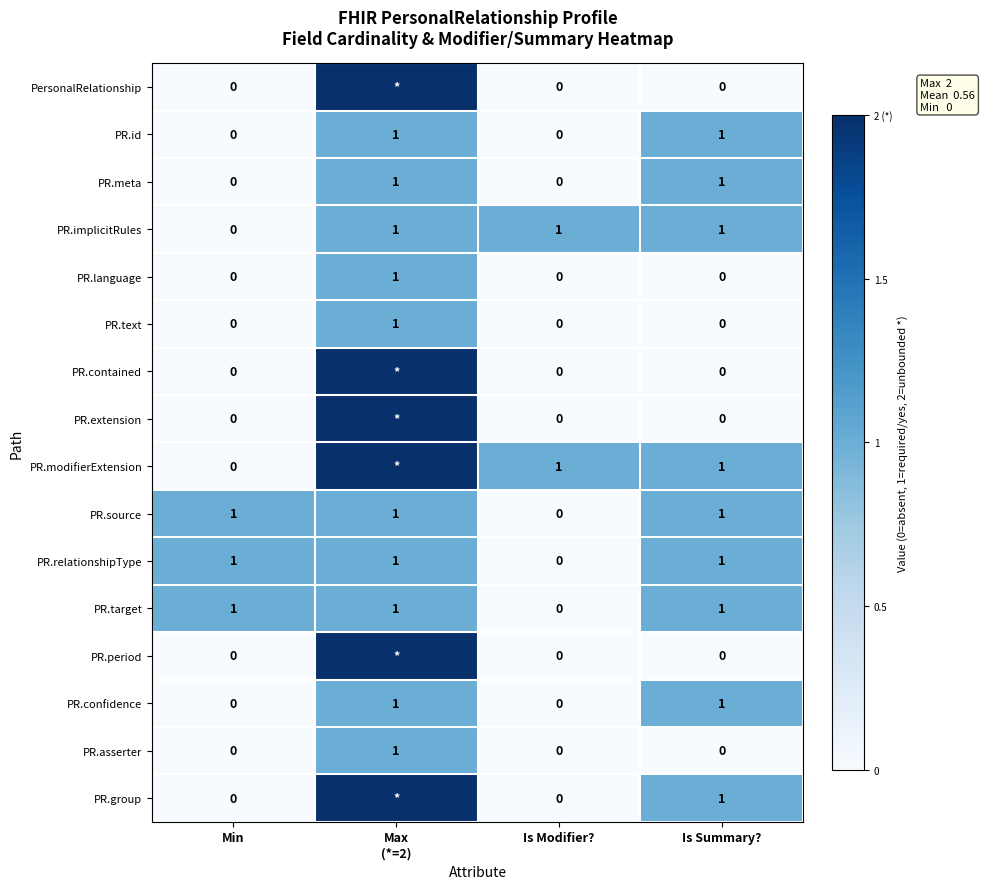

What is the total value across all series at Is Summary??

9